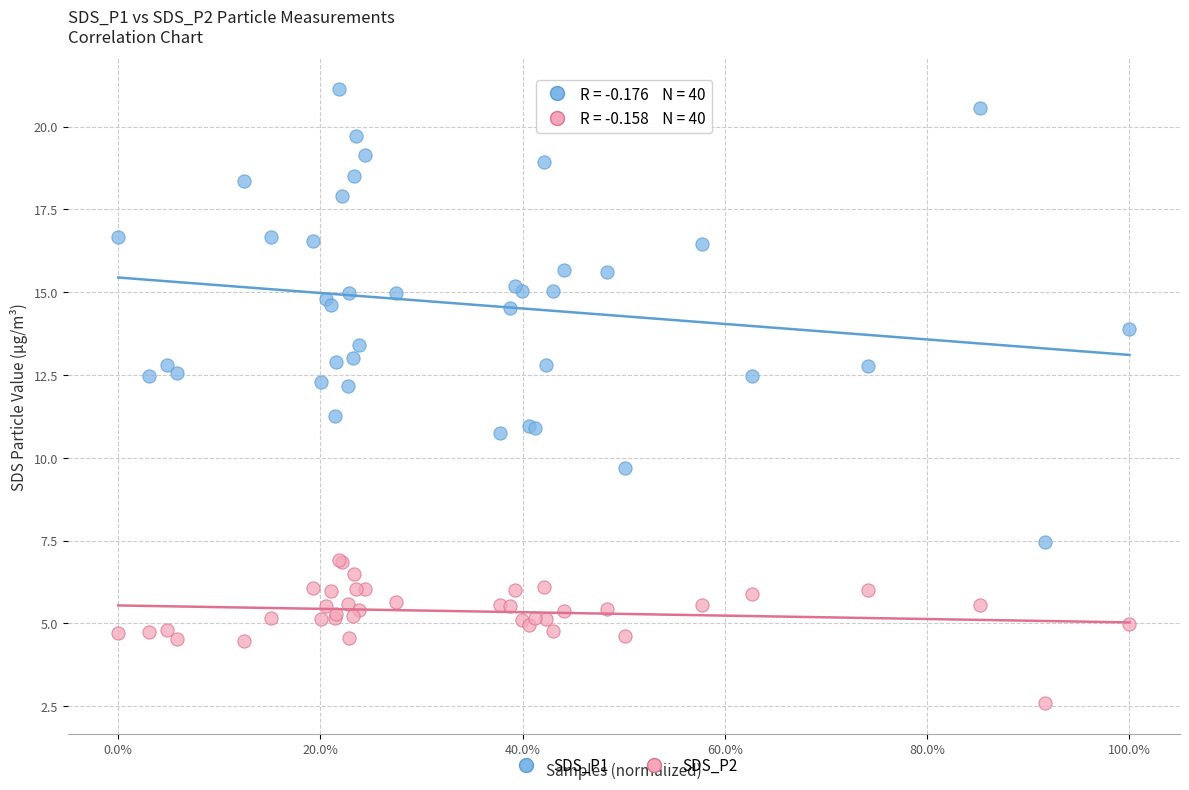

What is the X range (max minus min) for the scatter plot?

1.0